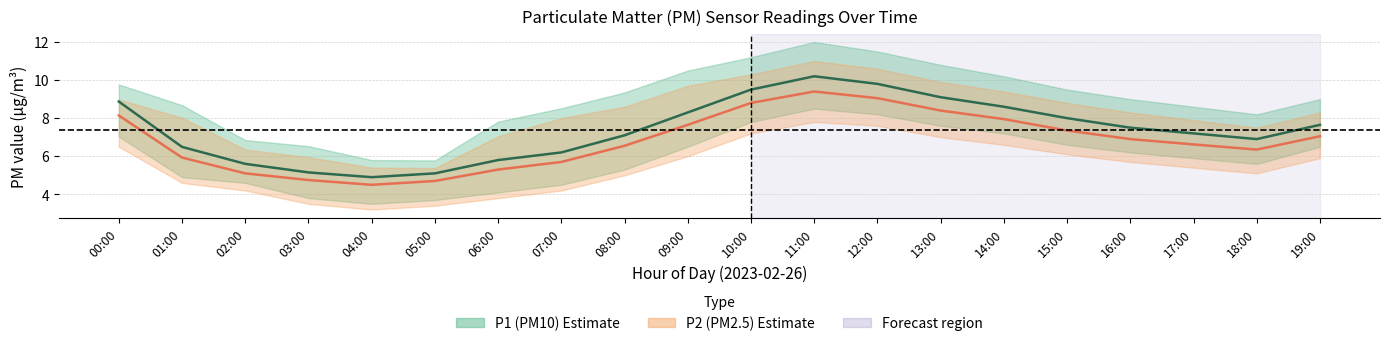

Reading left to right, extract all data points from this chart.

P1 (PM10): 00:00=8.9	01:00=6.5	02:00=5.6	03:00=5.2	04:00=4.9	05:00=5.1	06:00=5.8	07:00=6.2	08:00=7.1	09:00=8.3	10:00=9.5	11:00=10.2	12:00=9.8	13:00=9.1	14:00=8.6	15:00=8.0	16:00=7.5	17:00=7.2	18:00=6.9	19:00=7.7
P2 (PM2.5): 00:00=8.1	01:00=5.9	02:00=5.1	03:00=4.8	04:00=4.5	05:00=4.7	06:00=5.3	07:00=5.7	08:00=6.5	09:00=7.7	10:00=8.8	11:00=9.4	12:00=9.1	13:00=8.4	14:00=8.0	15:00=7.3	16:00=6.9	17:00=6.6	18:00=6.3	19:00=7.0